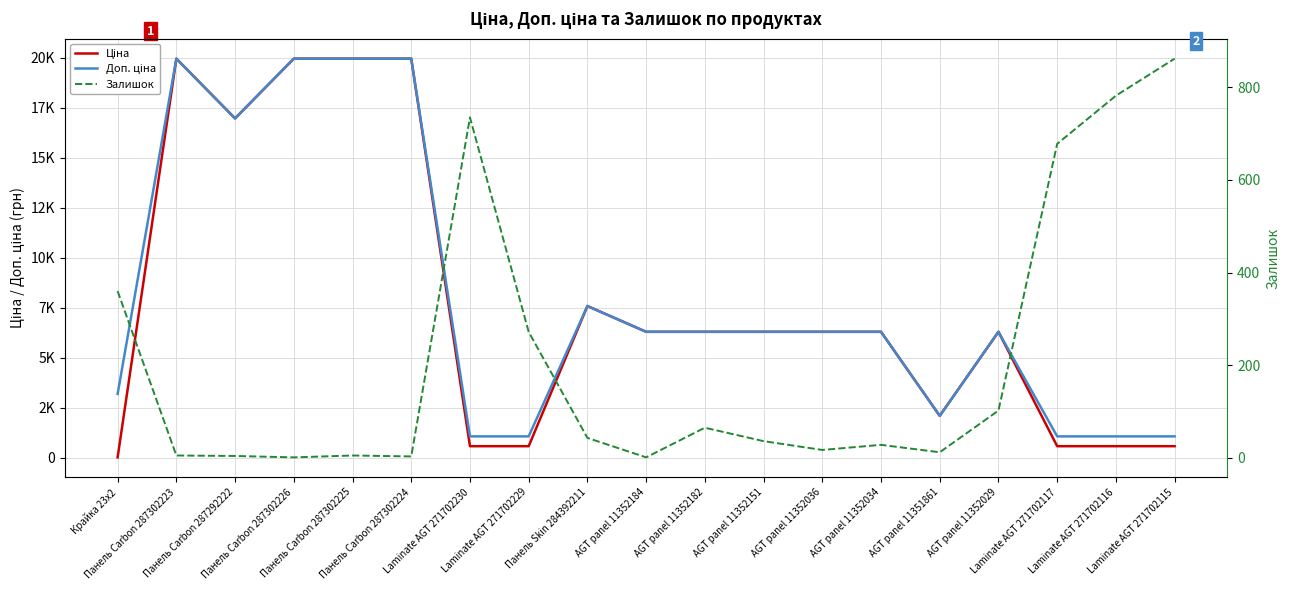

At how many categories does at least one series exceed 16153?

5